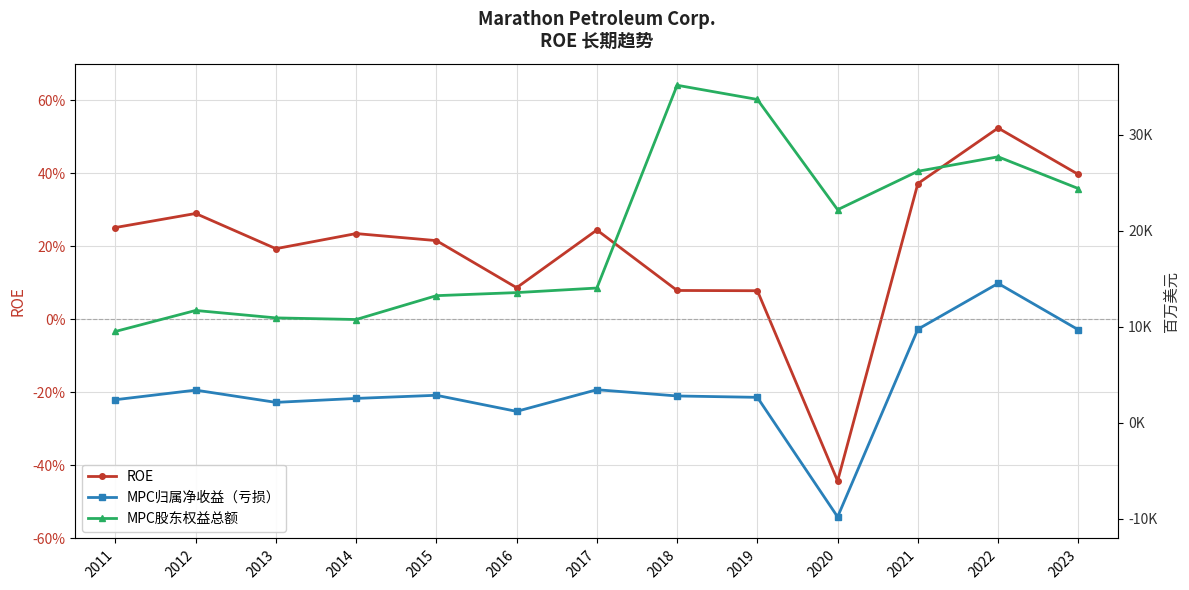

At which label does MPC股东权益总额 first exceed 14033?

2018